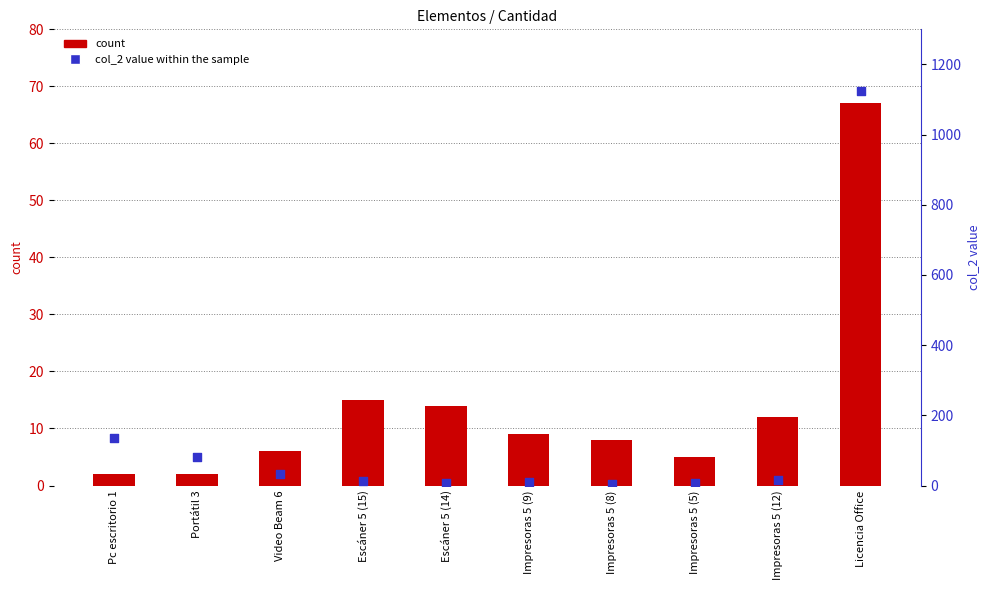

What are all the series names shown in the legend?

count, col_2 value within the sample